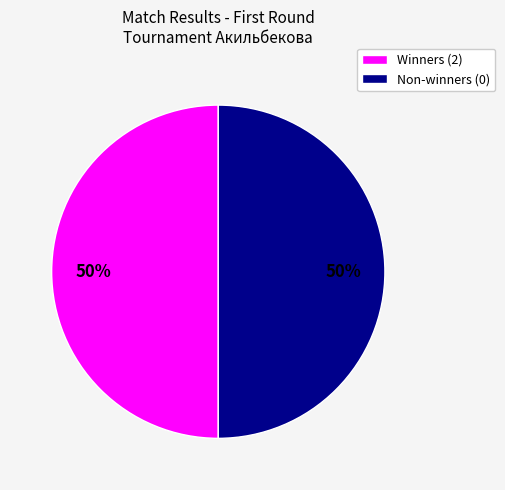

To the nearest percent, what is the average slice percentage?

50%